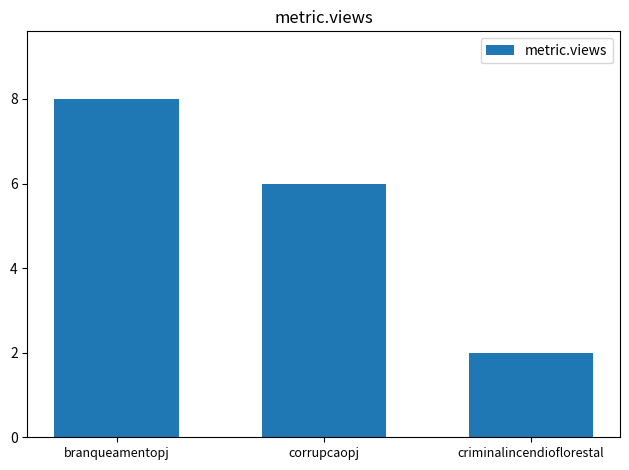

Which category has the highest value across all series?

branqueamentopj